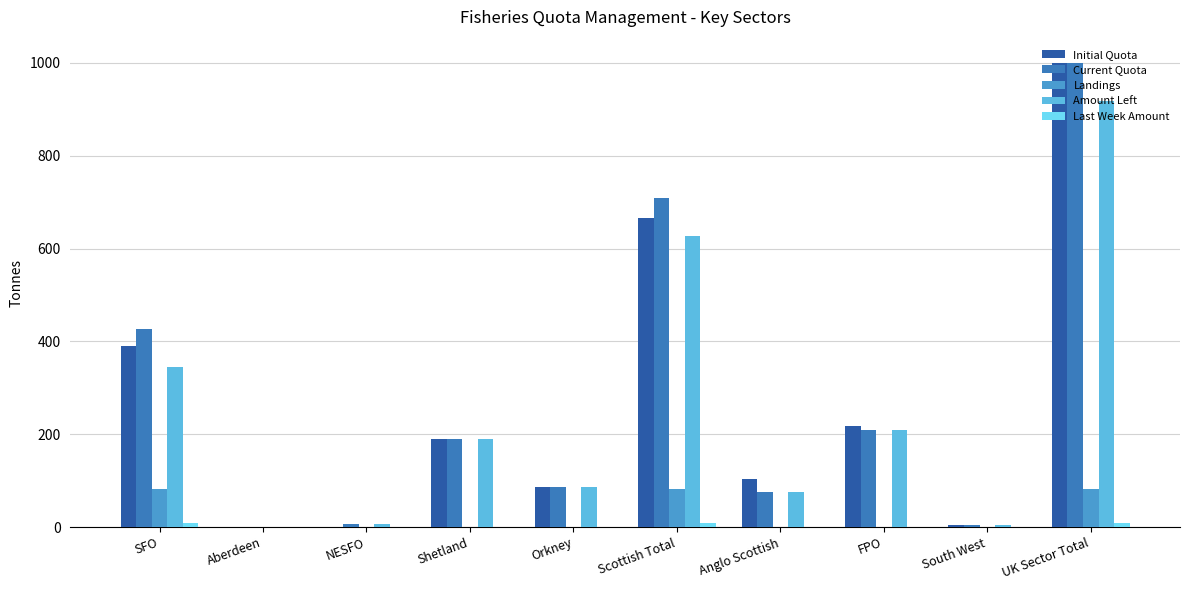

The value of Landings at NESFO is -49.9. True or false?

False